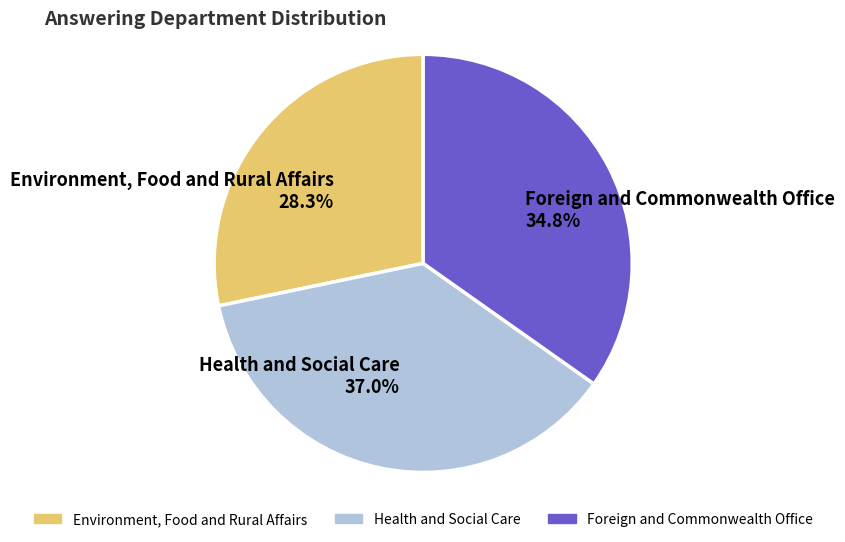

How many slices are in this pie chart?

3